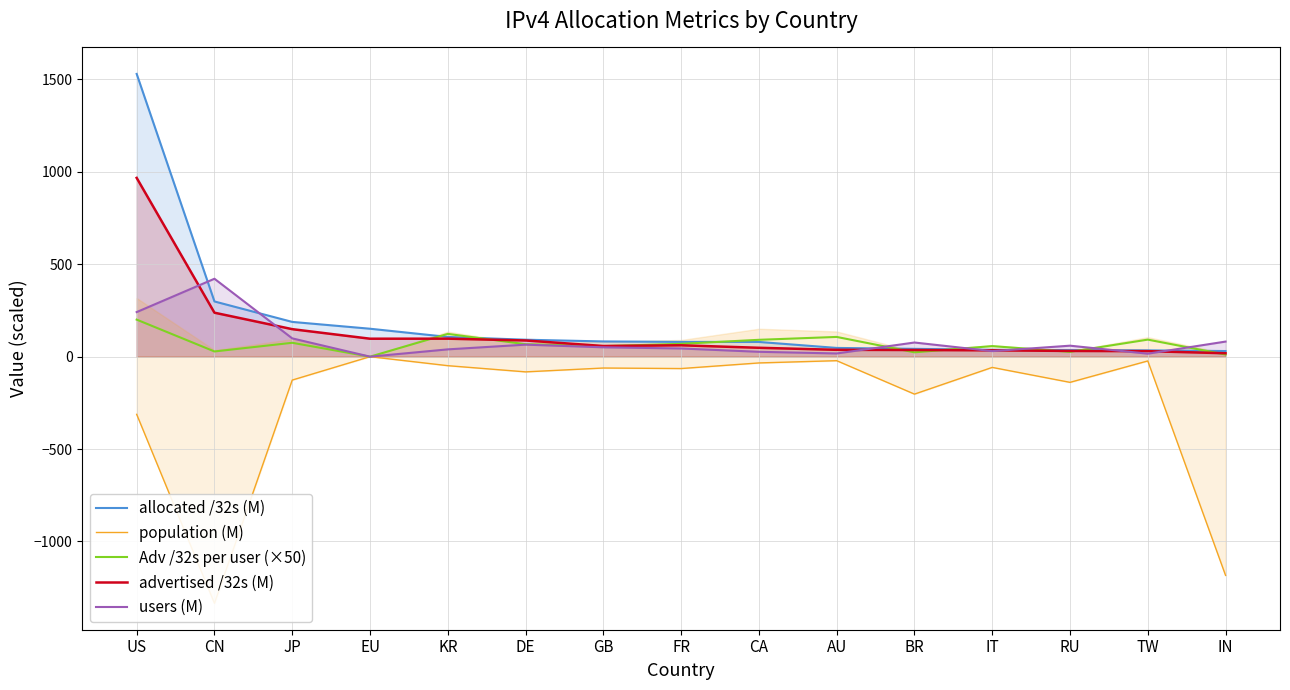

What are all the series names shown in the legend?

allocated /32s (M), population (M), Adv /32s per user (×50), advertised /32s (M), users (M)